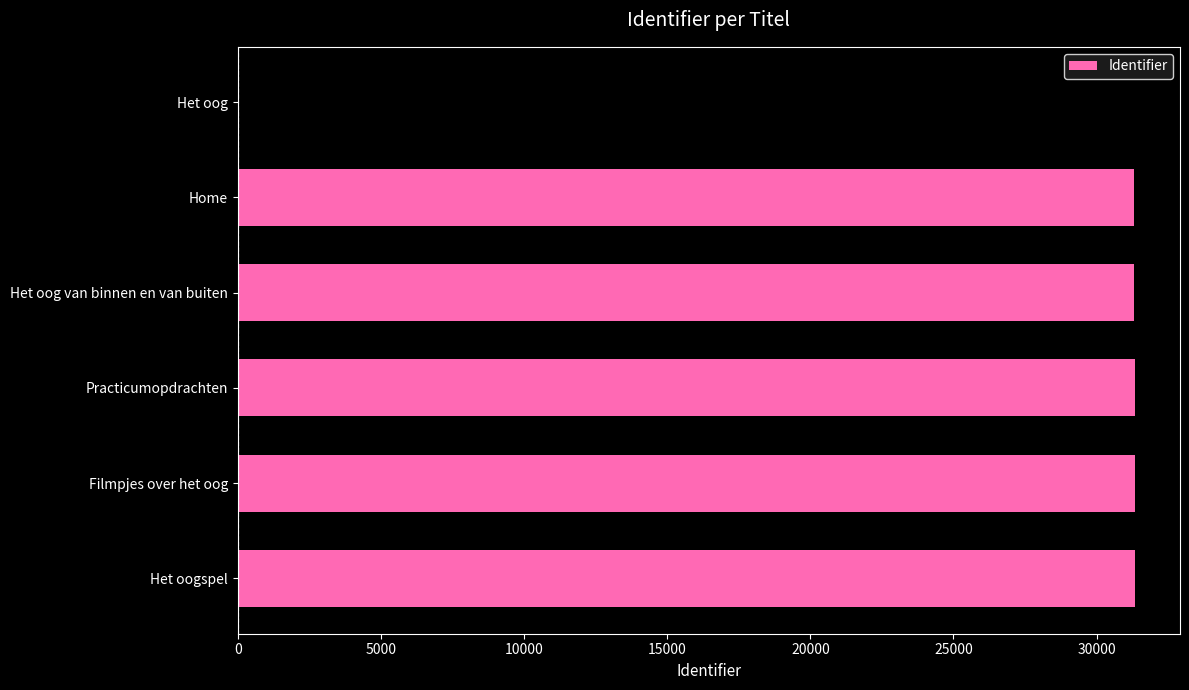

What is the ratio of the value at Filmpjes over het oog to the value at Het oogspel?

1.0